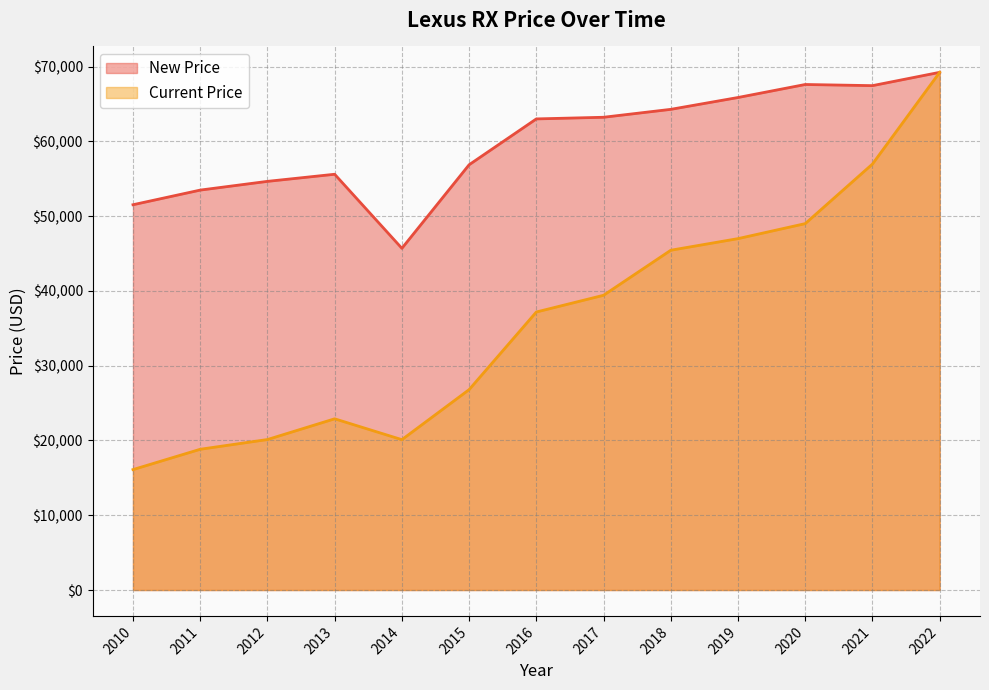

True or false: New Price and Current Price intersect in this chart.

False